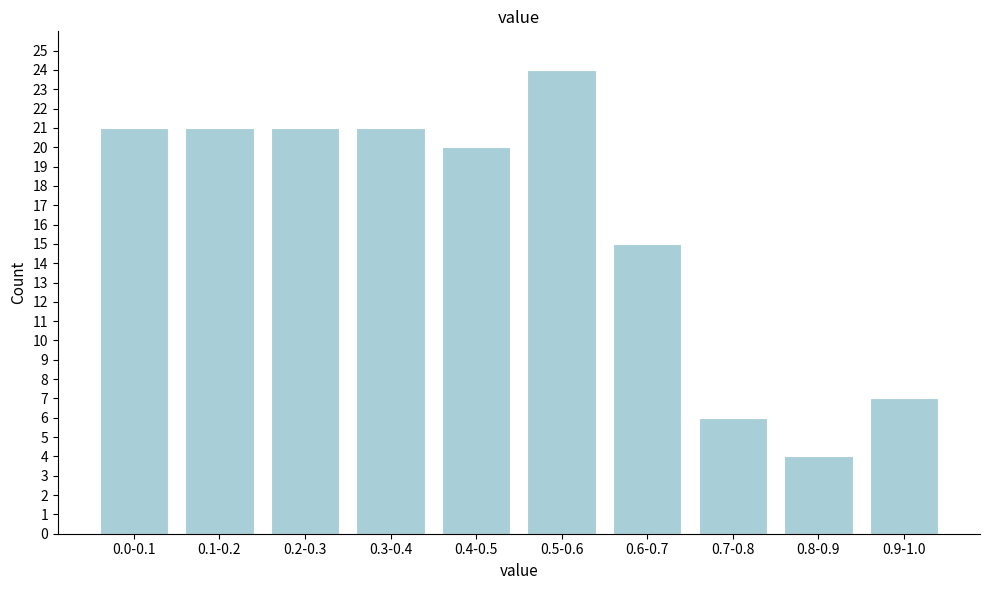

Reading left to right, what are all the values shown in this chart?

0.0-0.1=21	0.1-0.2=21	0.2-0.3=21	0.3-0.4=21	0.4-0.5=20	0.5-0.6=24	0.6-0.7=15	0.7-0.8=6	0.8-0.9=4	0.9-1.0=7